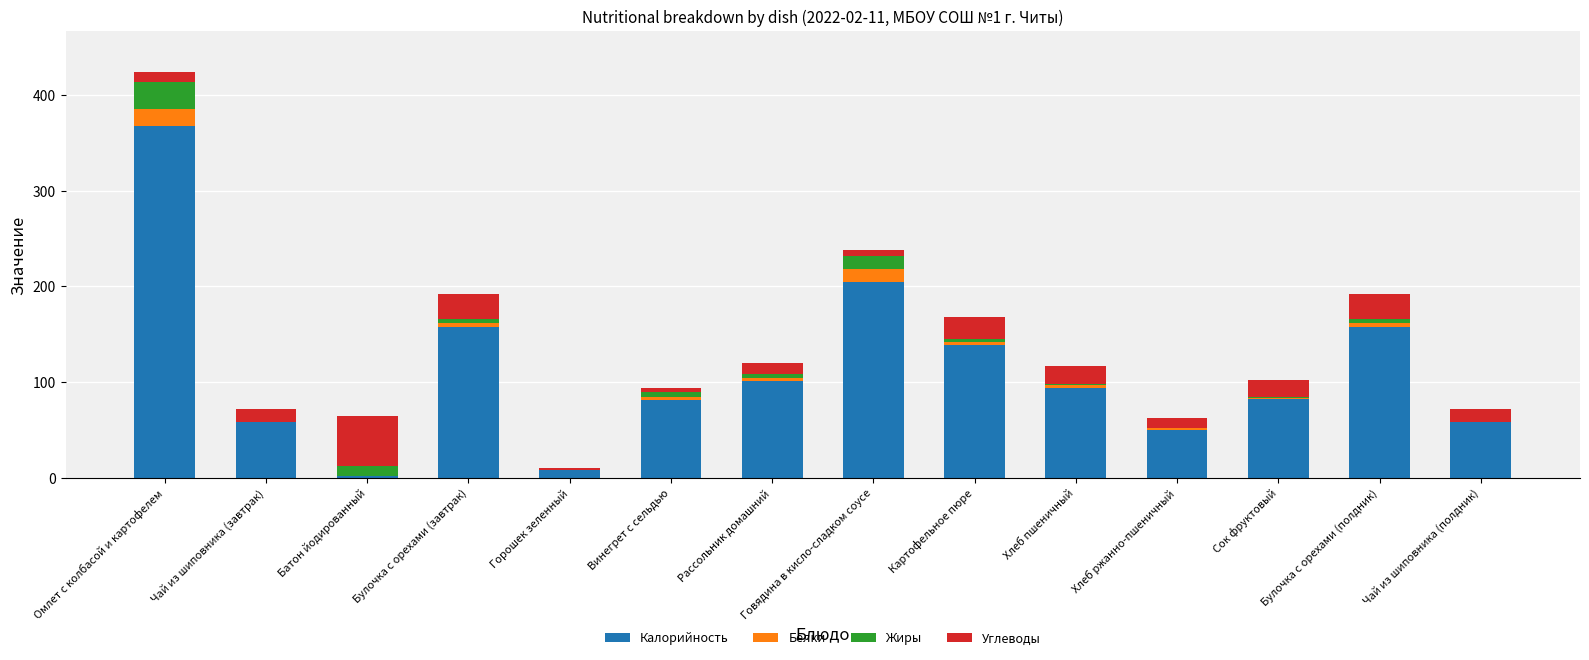

What is the highest value of the Калорийность series?

367.2